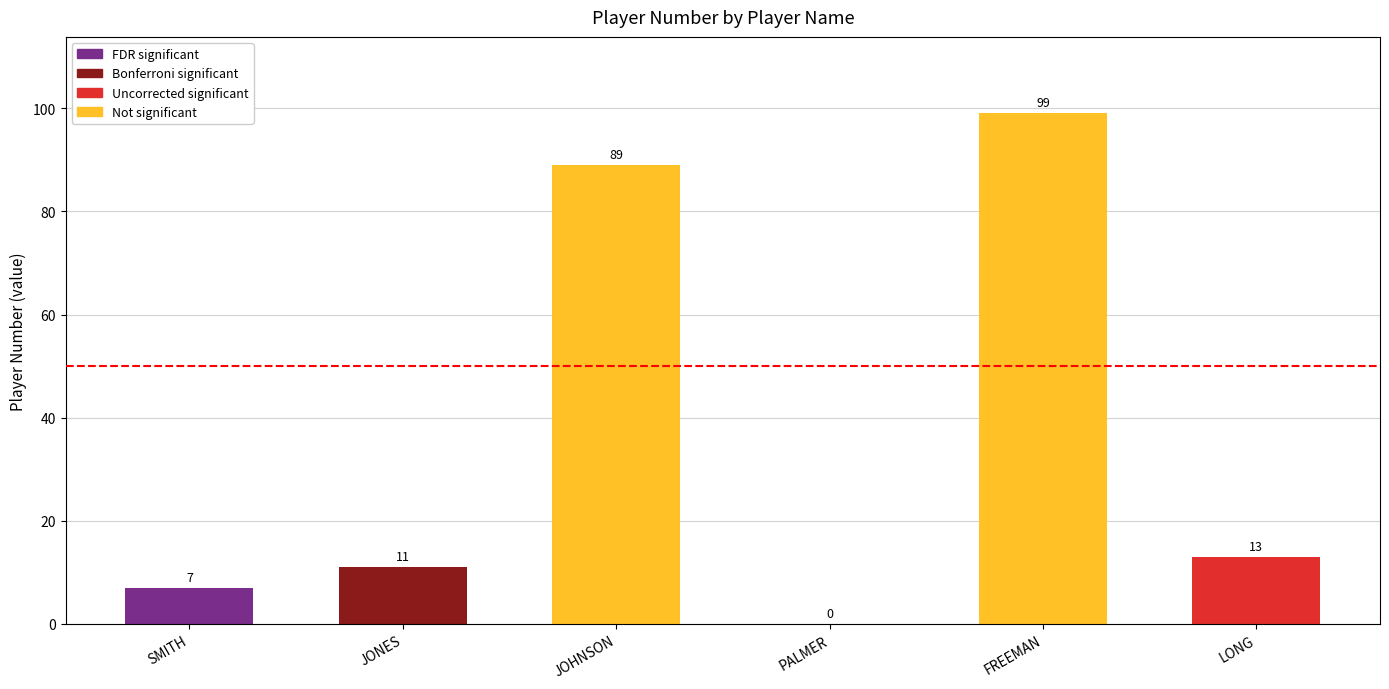

What is the sum of the values at LONG and JONES?

24